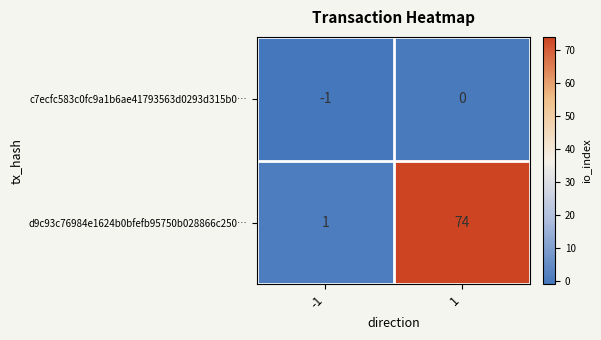

Which series has the largest total across all categories?

d9c93c76984e1624b0bfefb95750b028866c250…